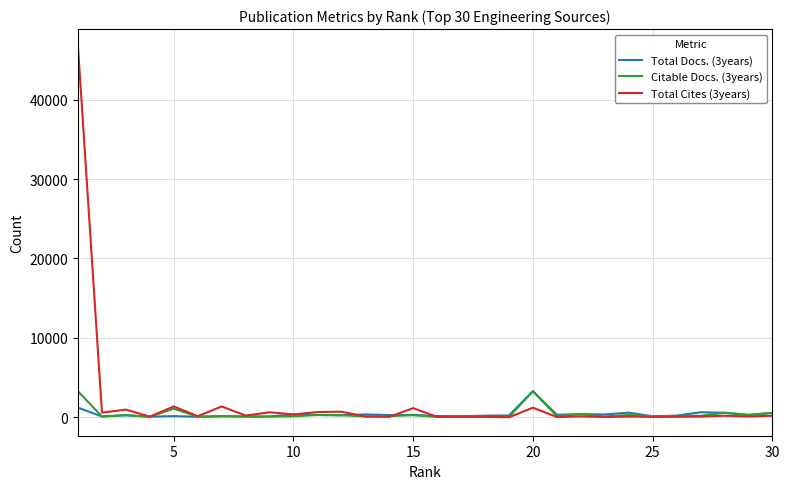

How many lines are shown in the chart?

3